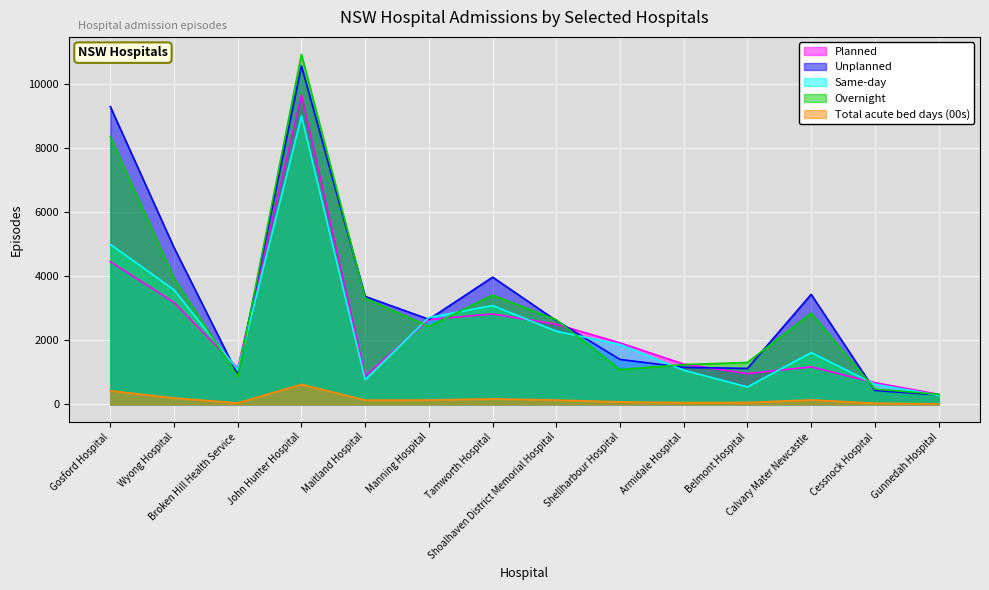

How many categories are shown in the chart?

14